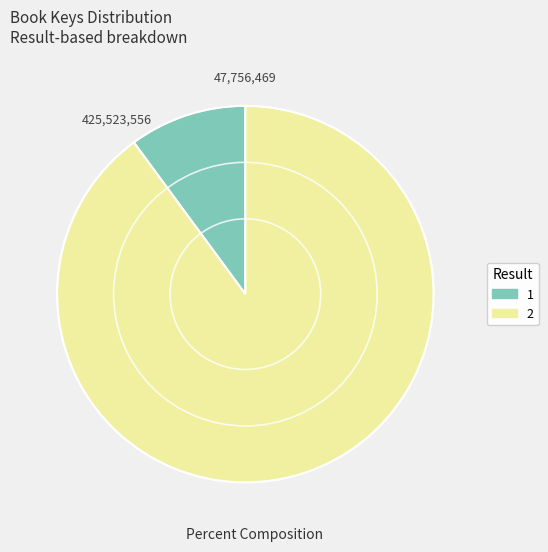

Rank the categories by value from lowest to highest.

1, 2